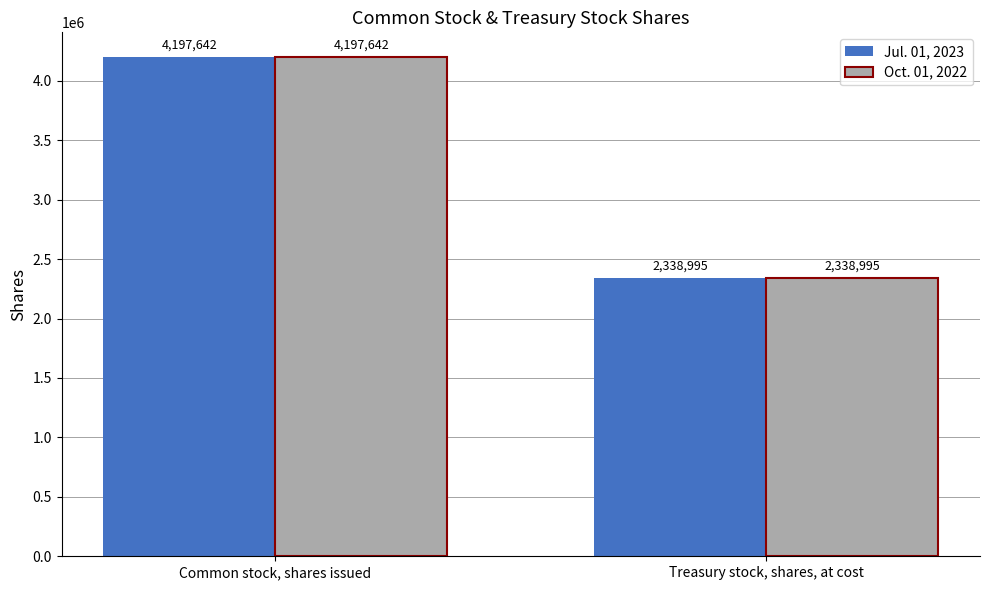

What is the sum of the Oct. 01, 2022 values at Treasury stock, shares, at cost and Common stock, shares issued?

6536637